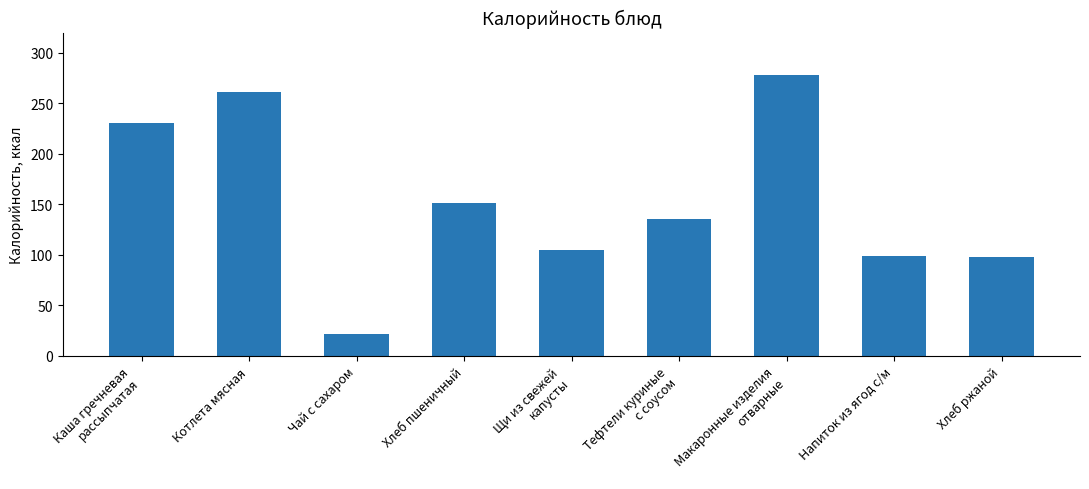

What is the value of the 2nd bar from the left?

261.0